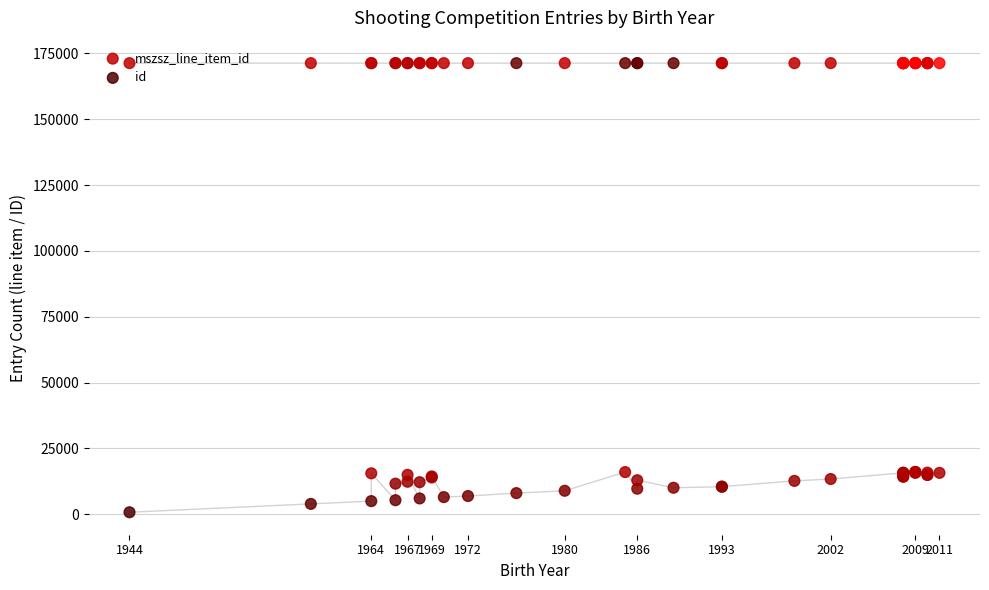

Is the value of id at 36 greater than the value of mszsz_line_item_id at 36?

No